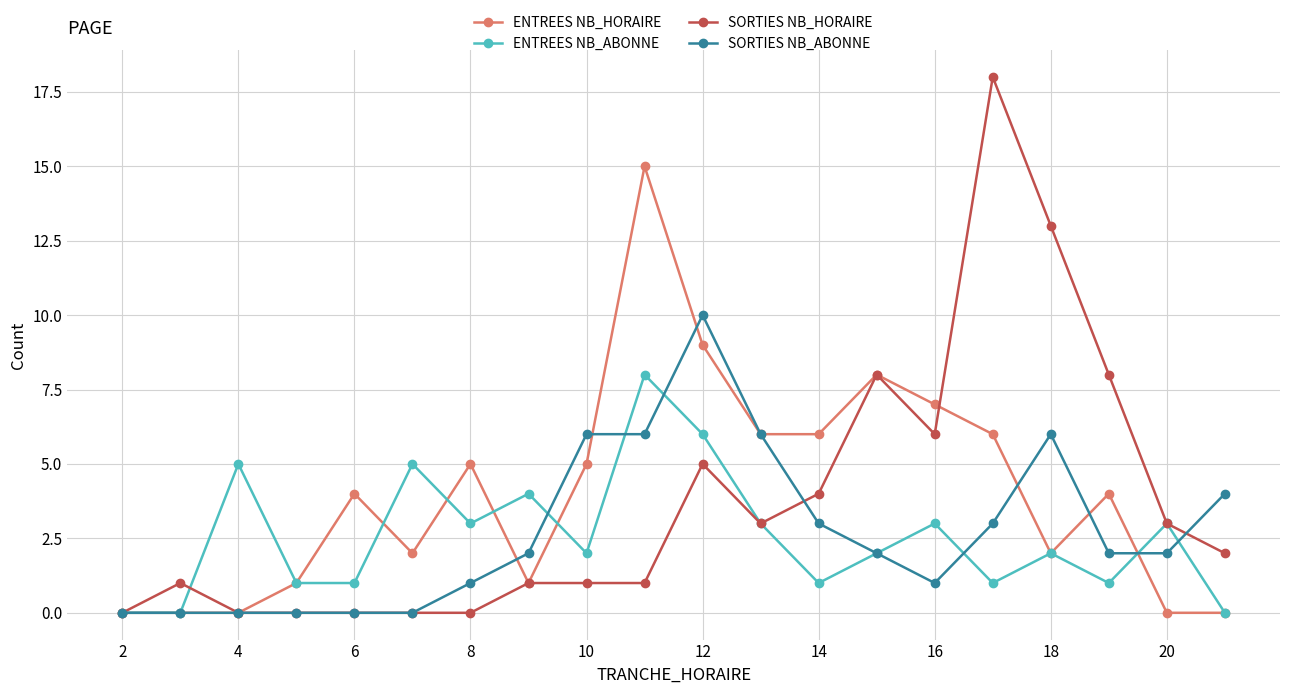

What is the maximum value shown in the chart?

18